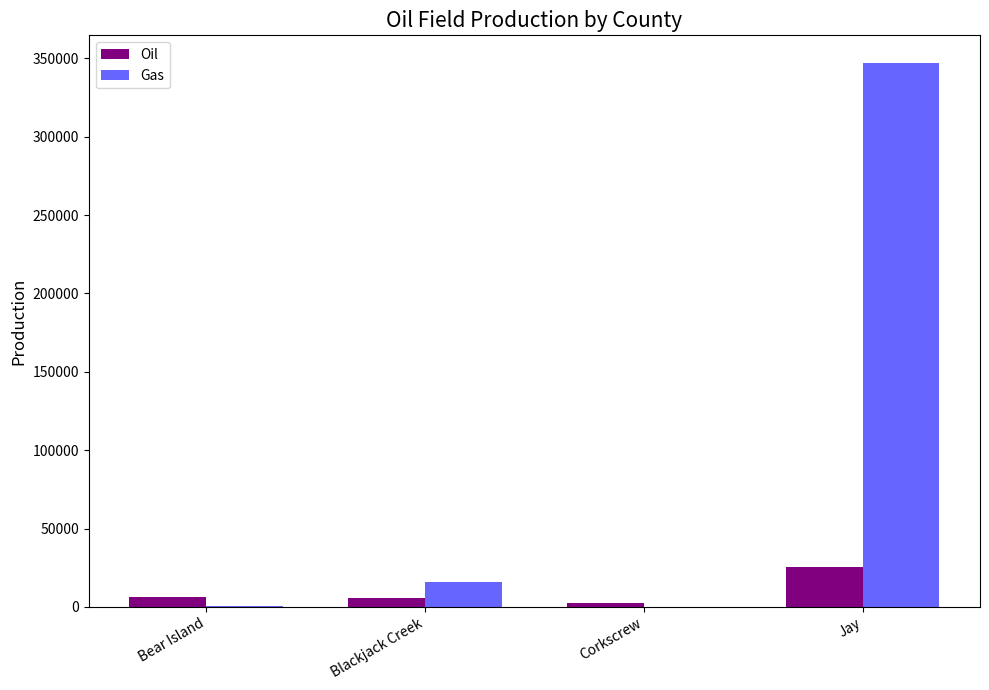

Between Blackjack Creek and Jay, which series saw the biggest shift?

Gas